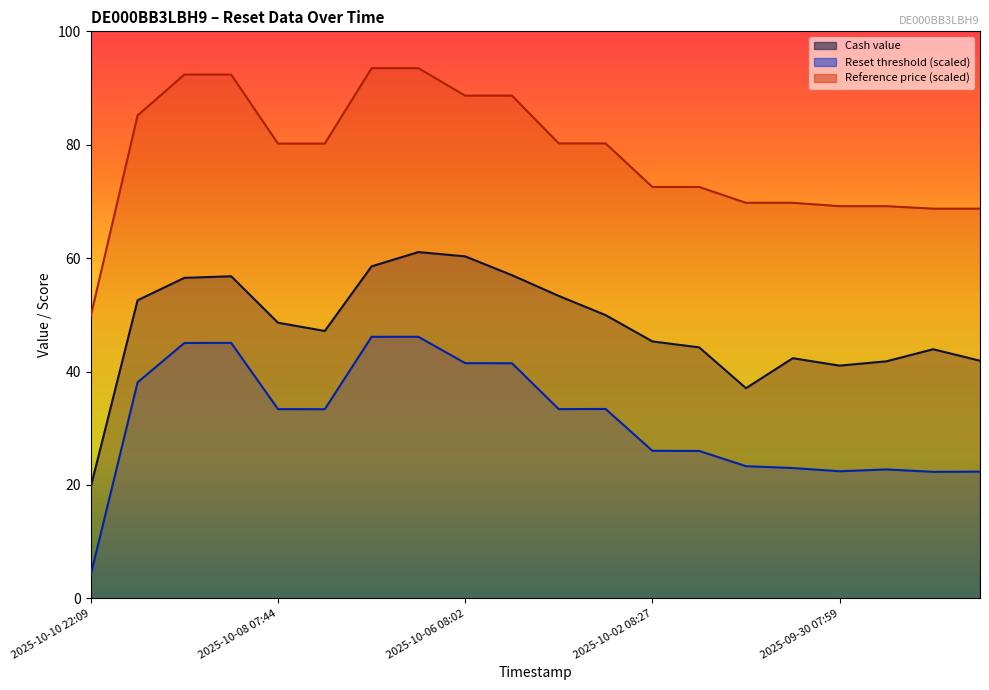

At which label does Cash value reach its peak?

2025-10-06 22:10